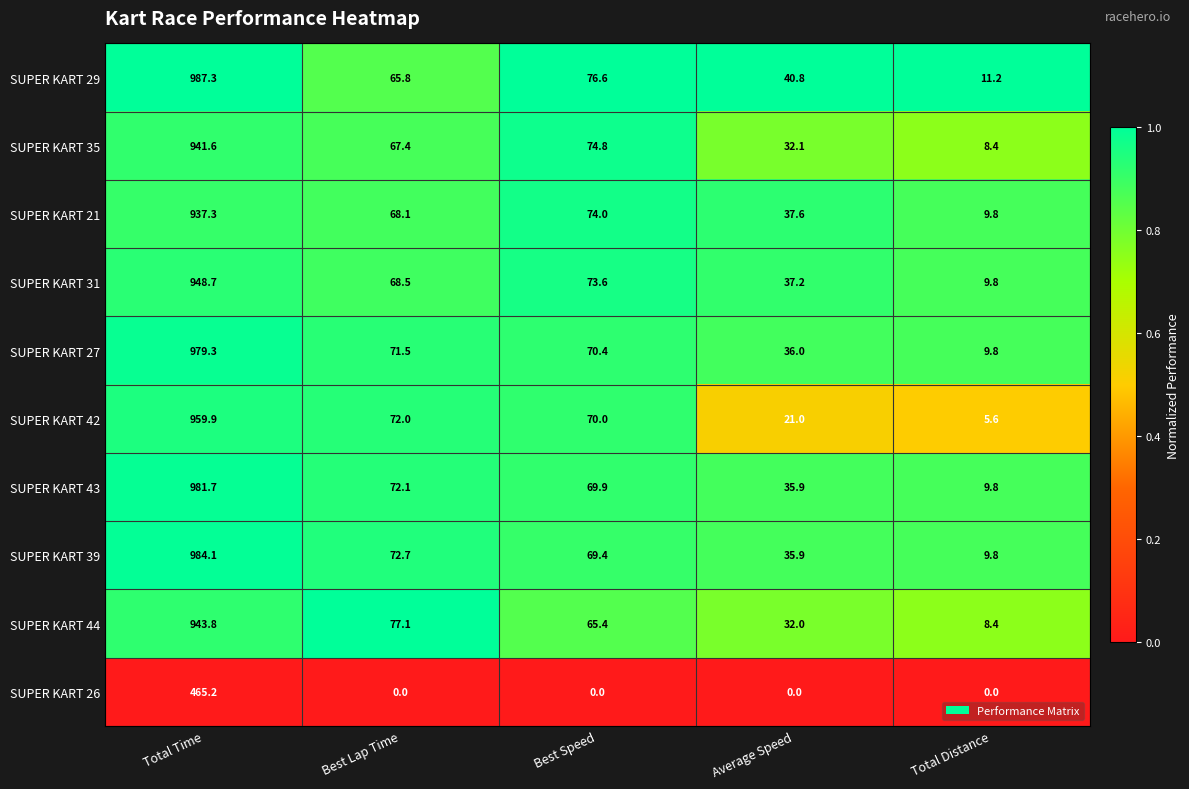

The value of SUPER KART 29 at Best Lap Time is 65.8. True or false?

True